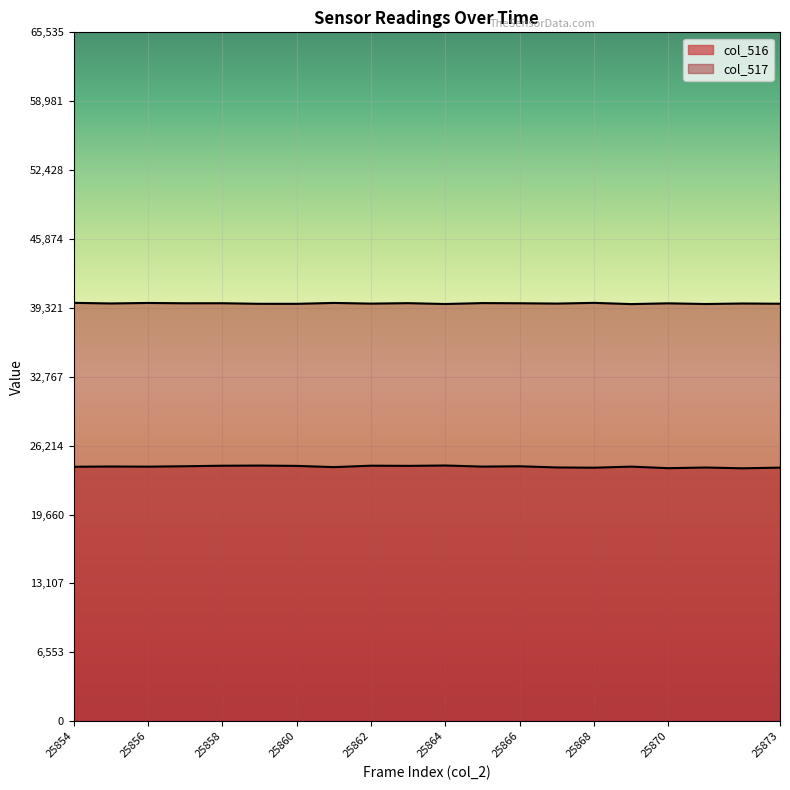

At how many categories does at least one series exceed 31570?

20